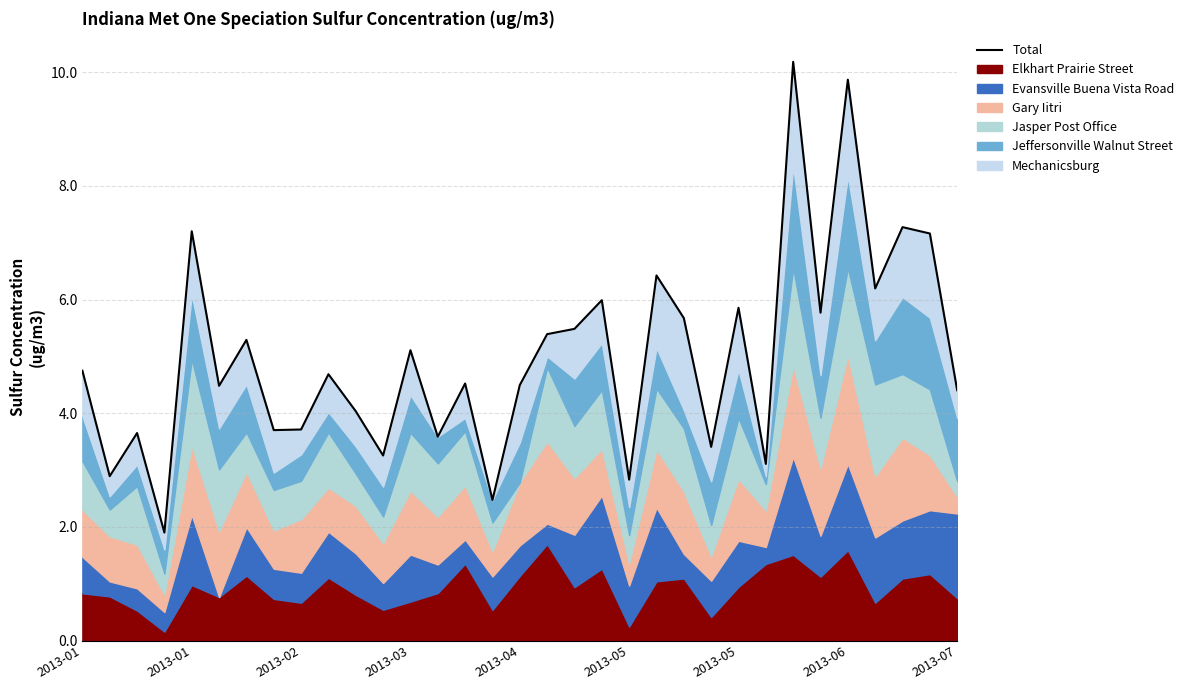

What is the sum of the values at 20 and 13?

6.4